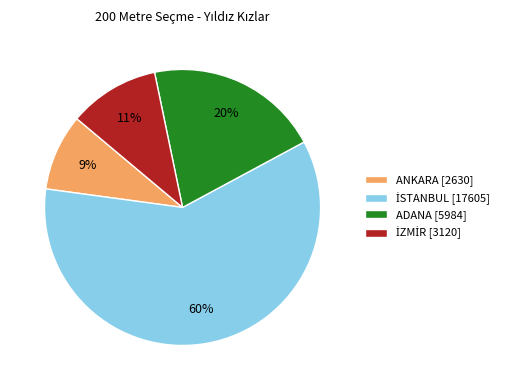

To the nearest percent, what is the average slice percentage?

25%